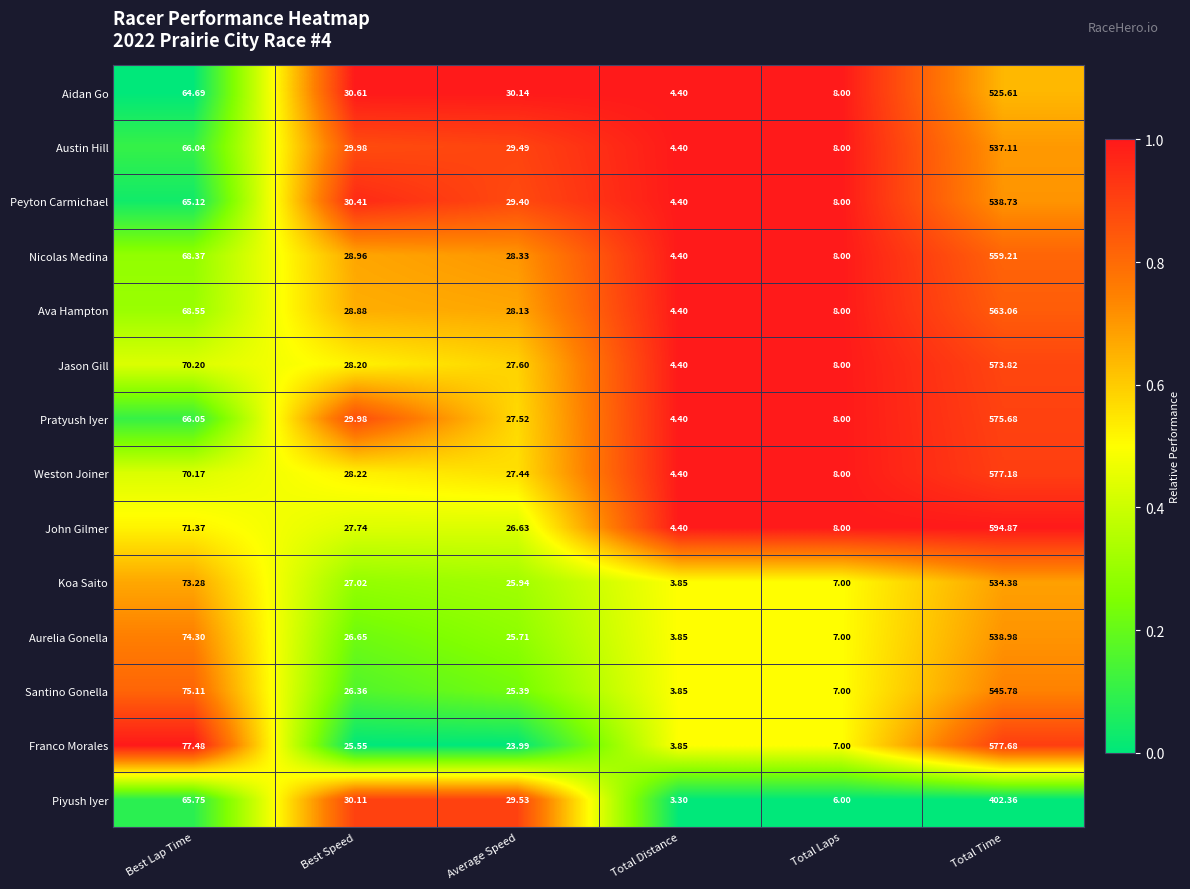

Where does the Santino Gonella series first go above 26?

Best Lap Time